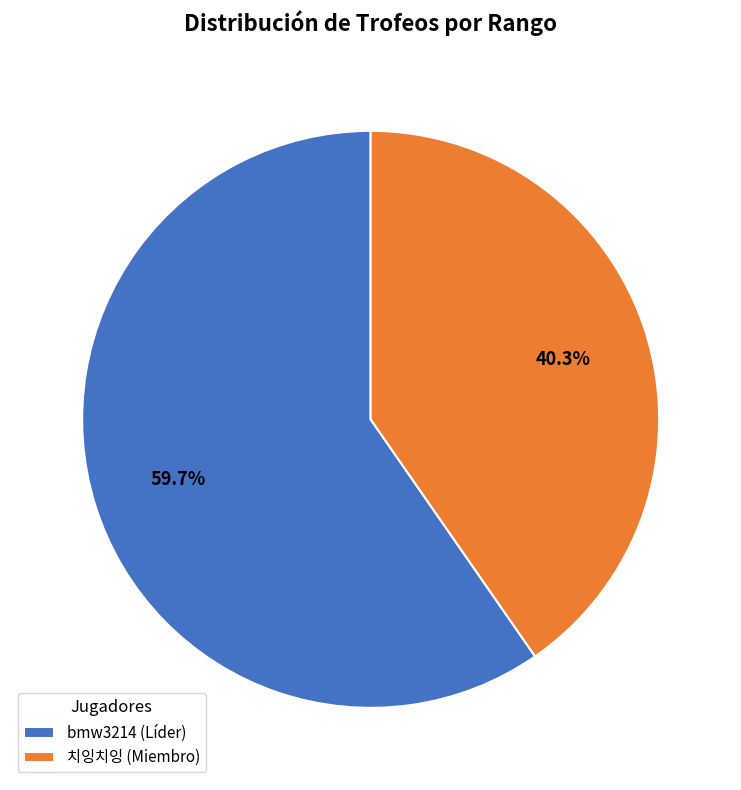

How many slices are in this pie chart?

2